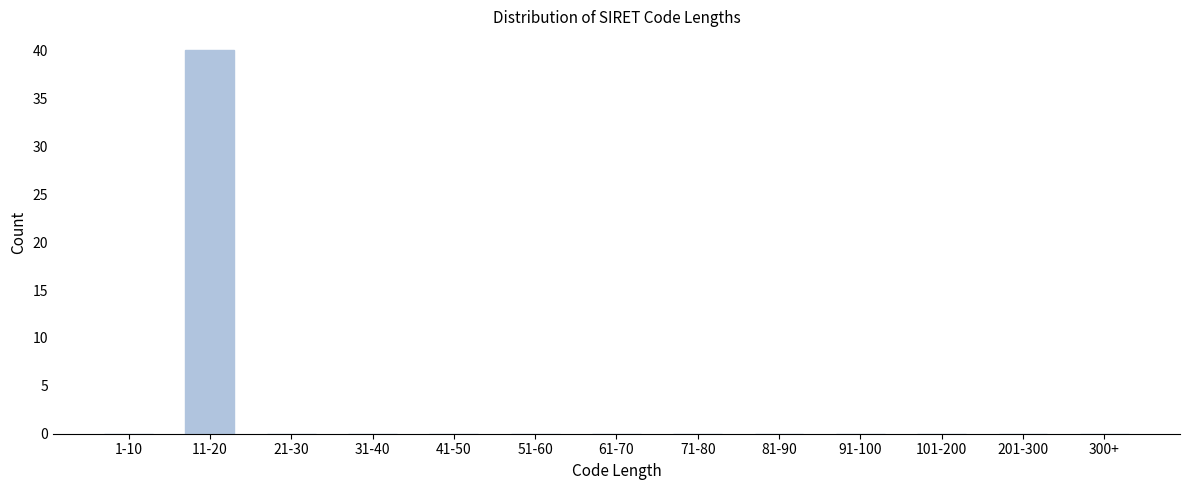

Reading left to right, list all the values displayed in this chart.

1-10=0	11-20=40	21-30=0	31-40=0	41-50=0	51-60=0	61-70=0	71-80=0	81-90=0	91-100=0	101-200=0	201-300=0	300+=0